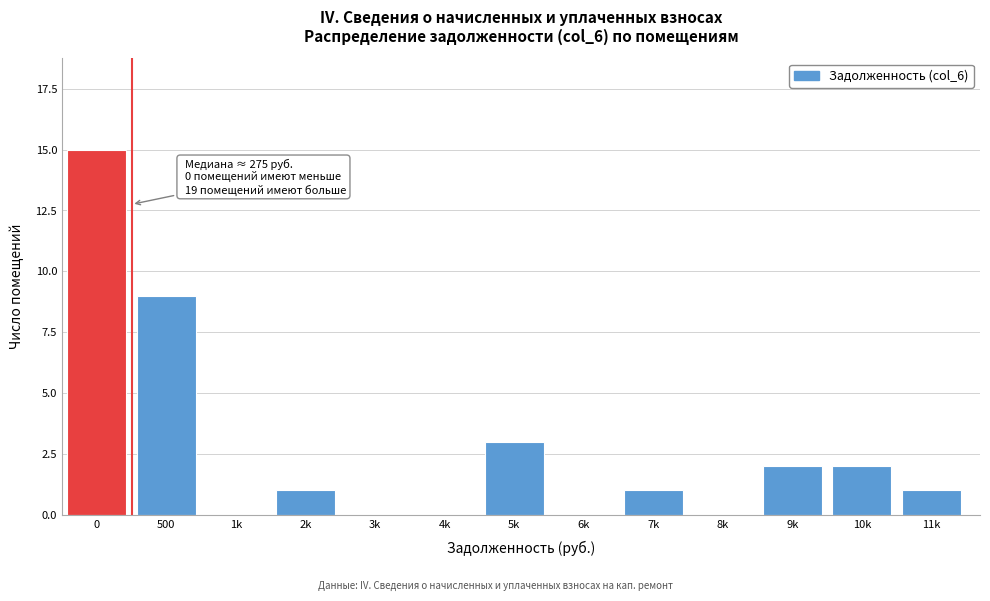

Reading left to right, extract all data points from this chart.

0=15	500=9	1k=0	2k=1	3k=0	4k=0	5k=3	6k=0	7k=1	8k=0	9k=2	10k=2	11k=1